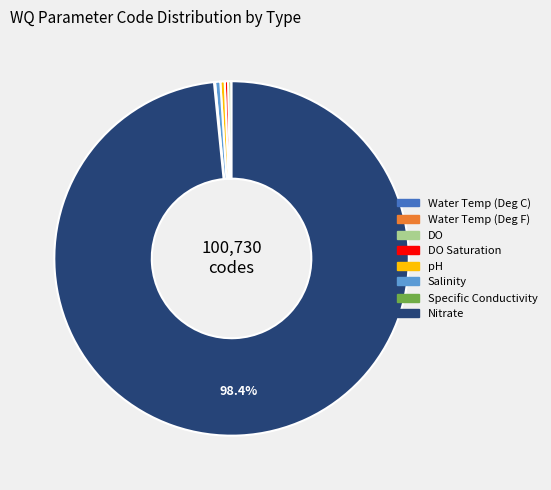

Does any single category account for the majority?

Yes